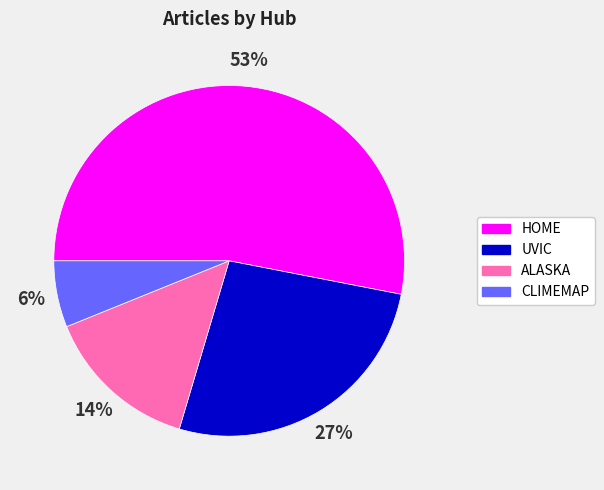

Is there any slice that represents more than half of the pie?

Yes